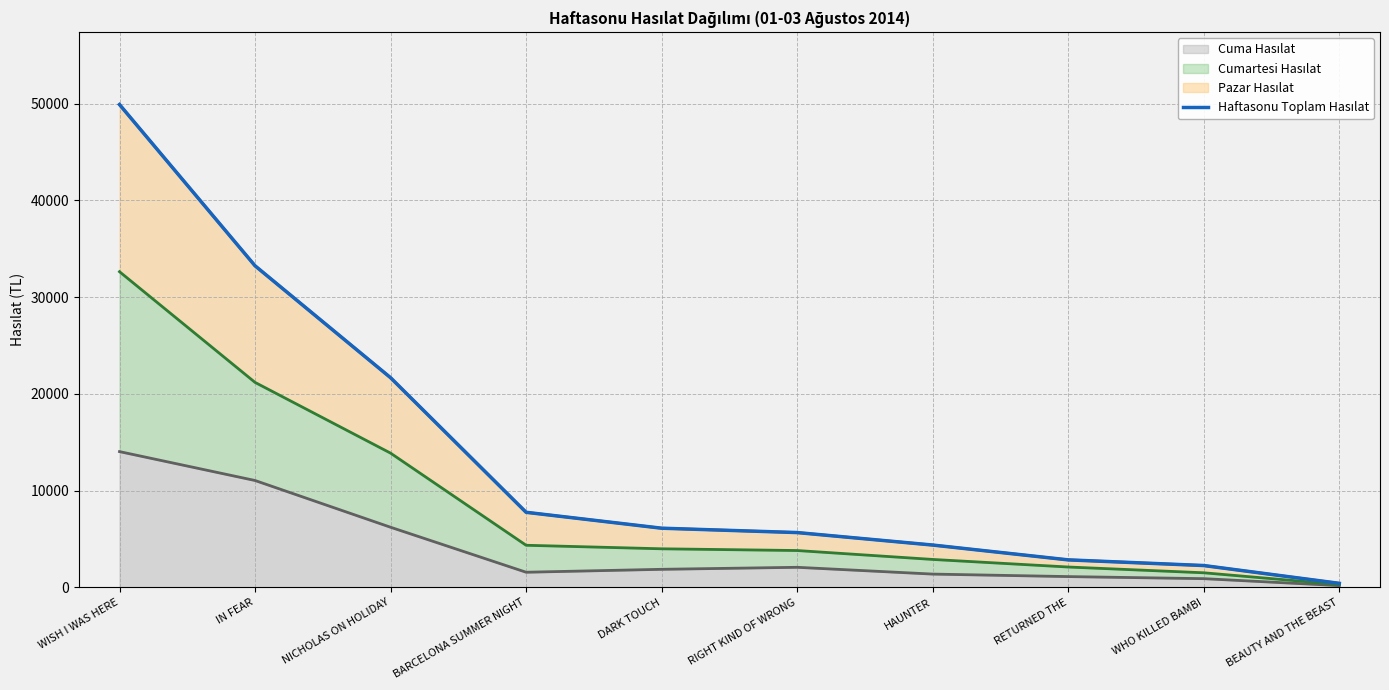

Which has a higher value, RETURNED THE or IN FEAR?

IN FEAR